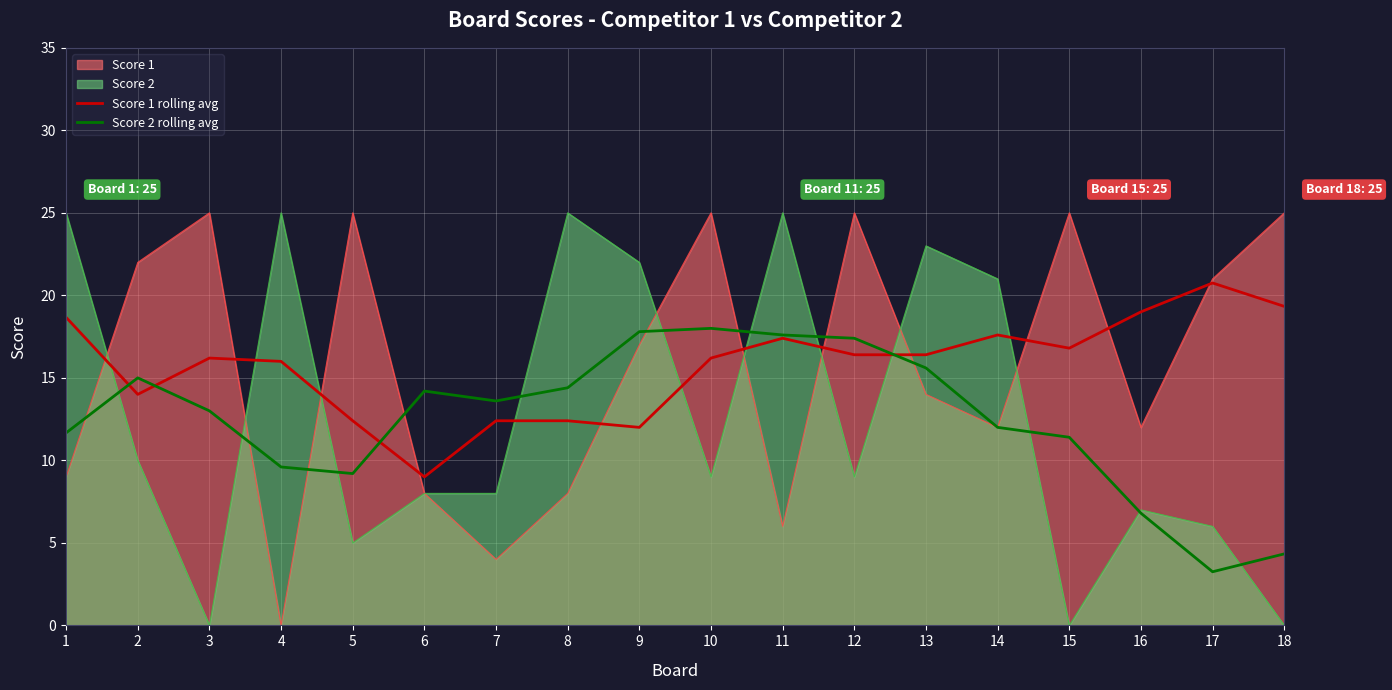

Between which two adjacent categories do Score 2 rolling avg and Score 1 rolling avg first intersect?

1 and 2